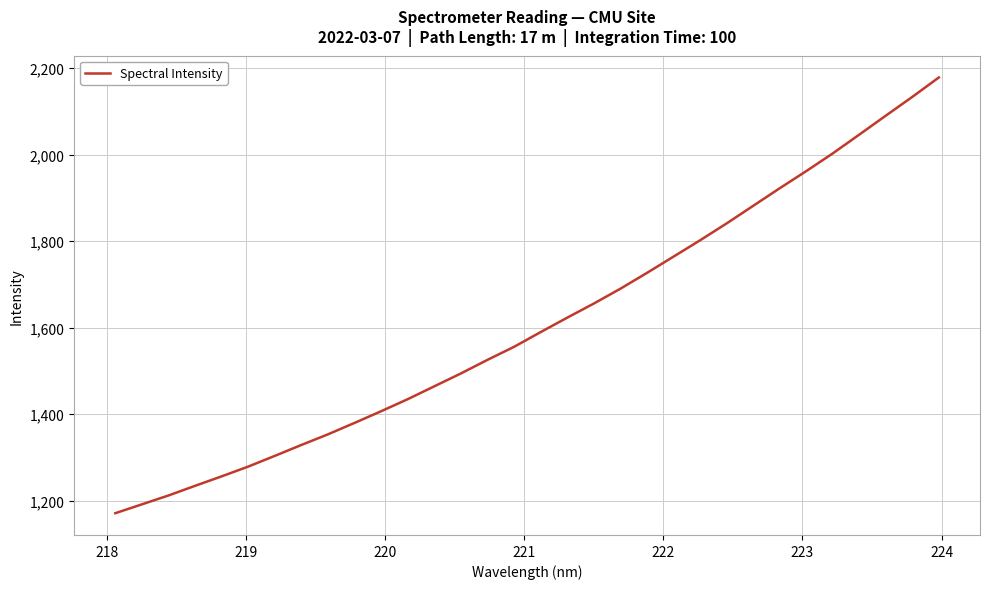

What is the maximum value shown in the chart?

2178.1